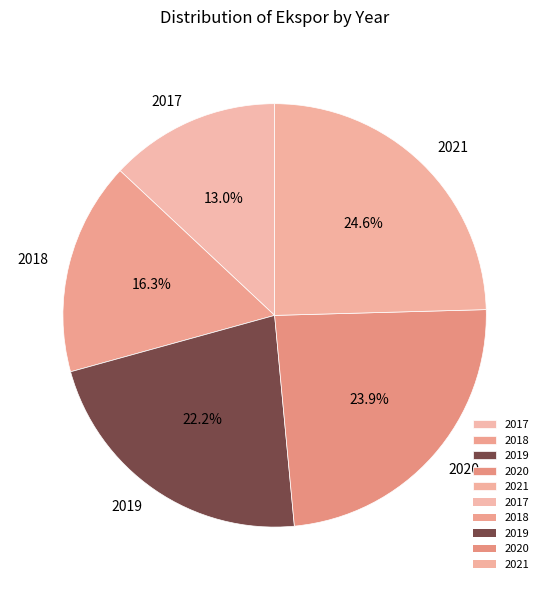

Which slice is the largest?

2021